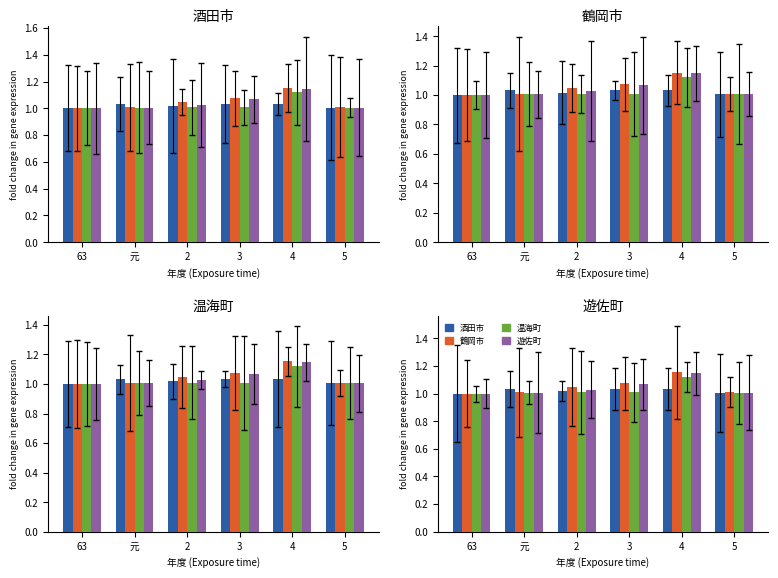

At which label does 温海町 reach its minimum?

63